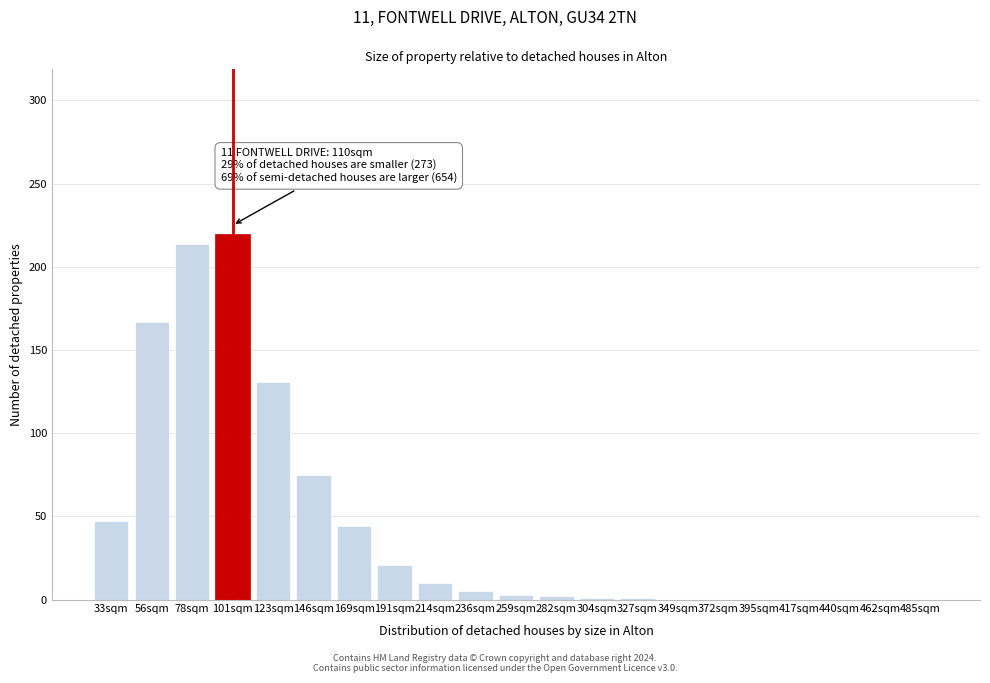

The chart shows a value of 167 at 56sqm. True or false?

True